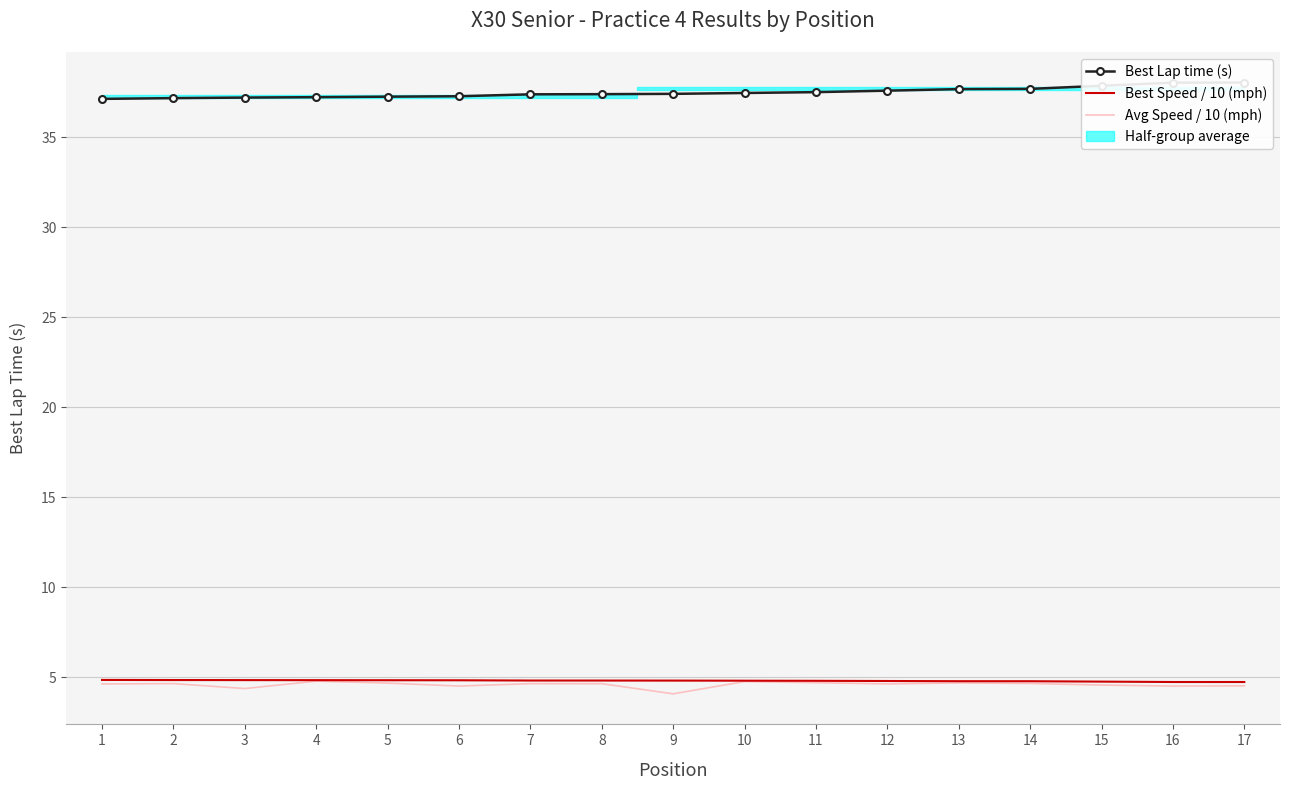

What is the difference between the second highest and minimum values in the Avg Speed / 10 (mph) series?

0.7